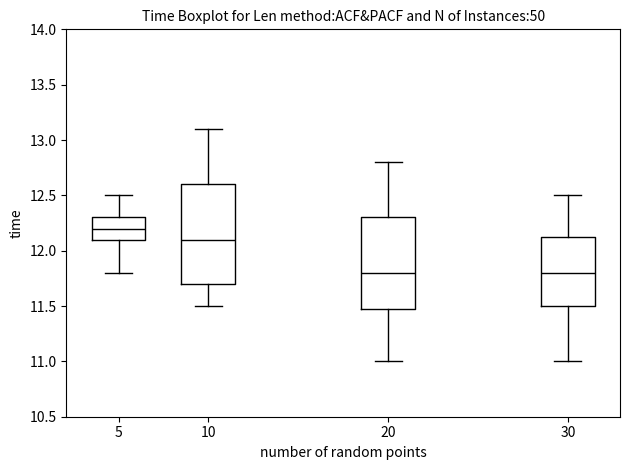

Reading left to right, transcribe this box plot: for each box, give where its median line is, the range the box spans, and where its two whiskers end, as read against the y-axis. The values are not printed on the chart, so give them approximately, as read against the axis.

5: median 12.20, box 12.10 to 12.30, whiskers 11.80 to 12.50
10: median 12.10, box 11.70 to 12.60, whiskers 11.50 to 13.10
20: median 11.80, box 11.50 to 12.30, whiskers 11.00 to 12.80
30: median 11.80, box 11.50 to 12.15, whiskers 11.00 to 12.50